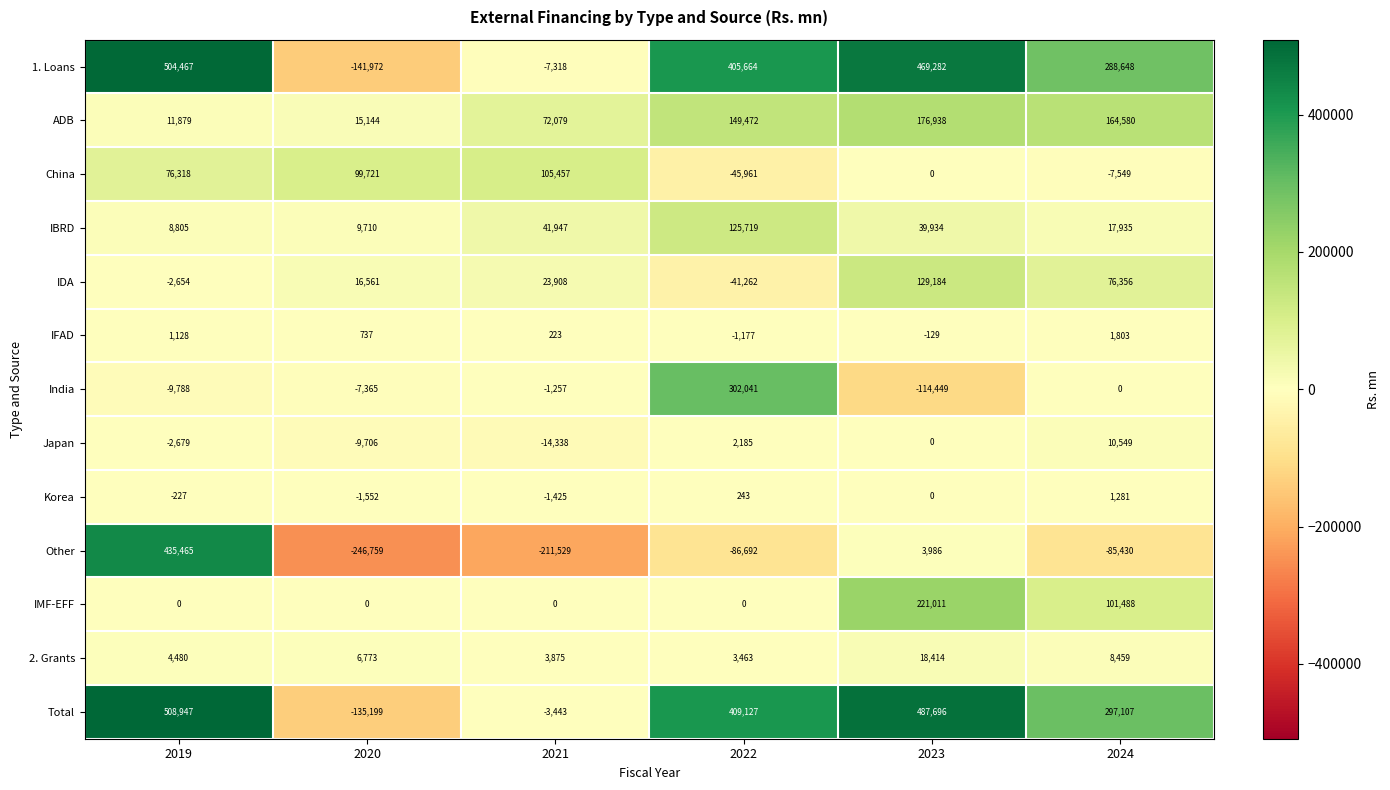

Where is Korea nearest to the value -135?

2019